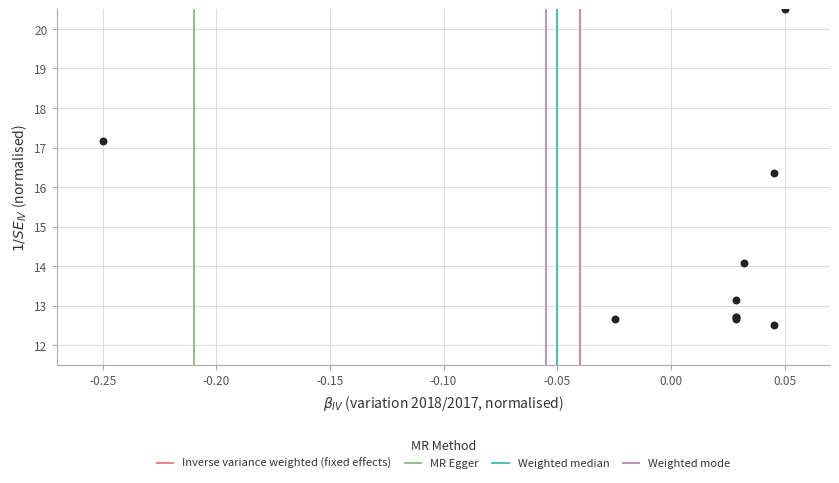

What Y value in the scatter plot is closest to 16?

16.4